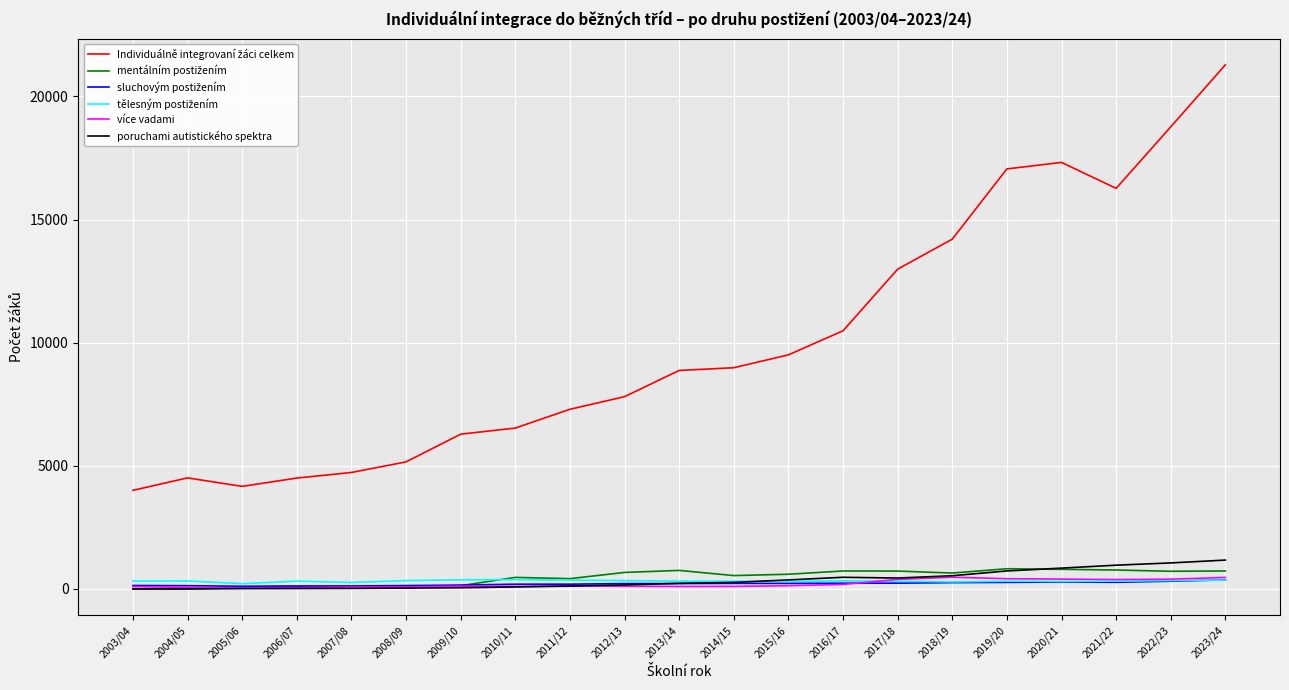

Which label corresponds to the largest value in the chart?

2023/24